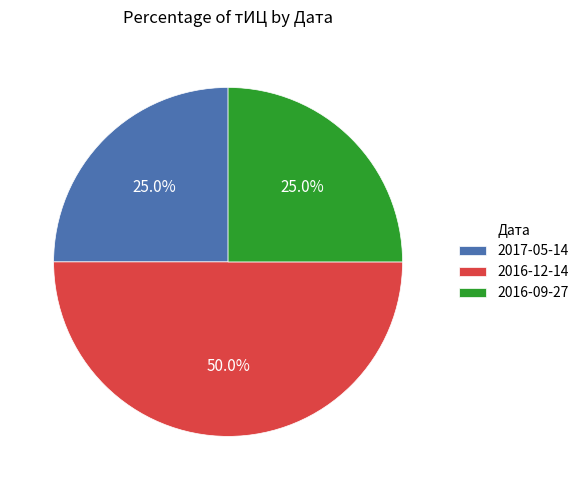

How many segments does this pie chart have?

3